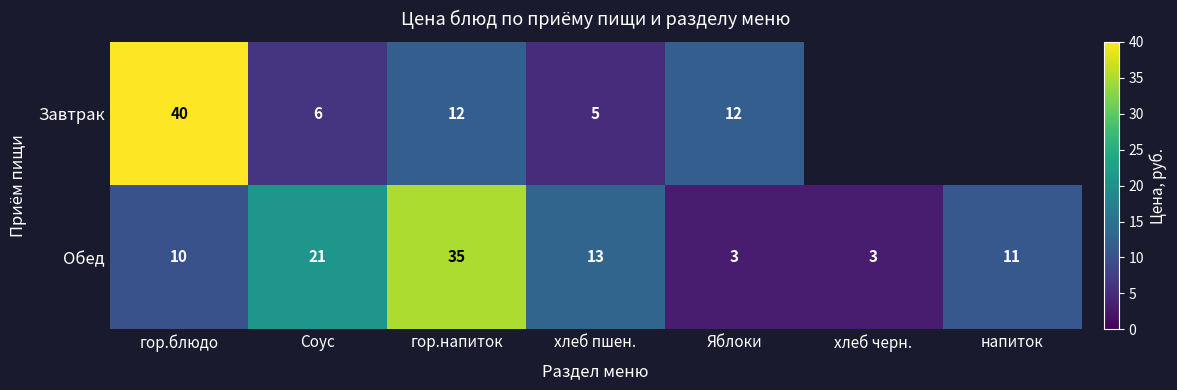

What is the difference between the highest and lowest values at хлеб пшен.?

8